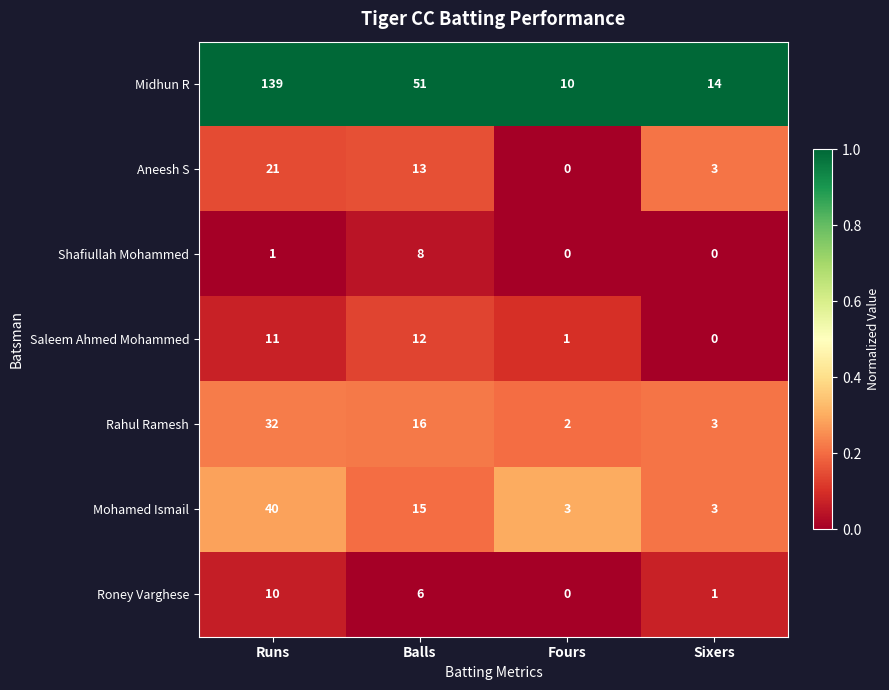

Rank the series at Runs from highest to lowest value.

Midhun R, Mohamed Ismail, Rahul Ramesh, Aneesh S, Saleem Ahmed Mohammed, Roney Varghese, Shafiullah Mohammed